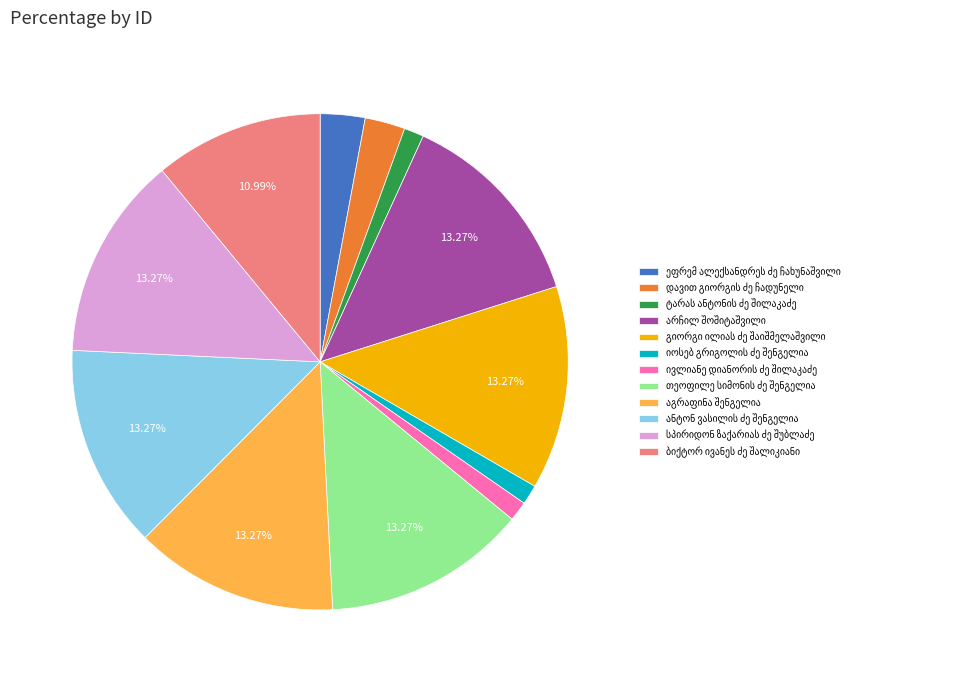

Is there a majority slice in this chart?

No